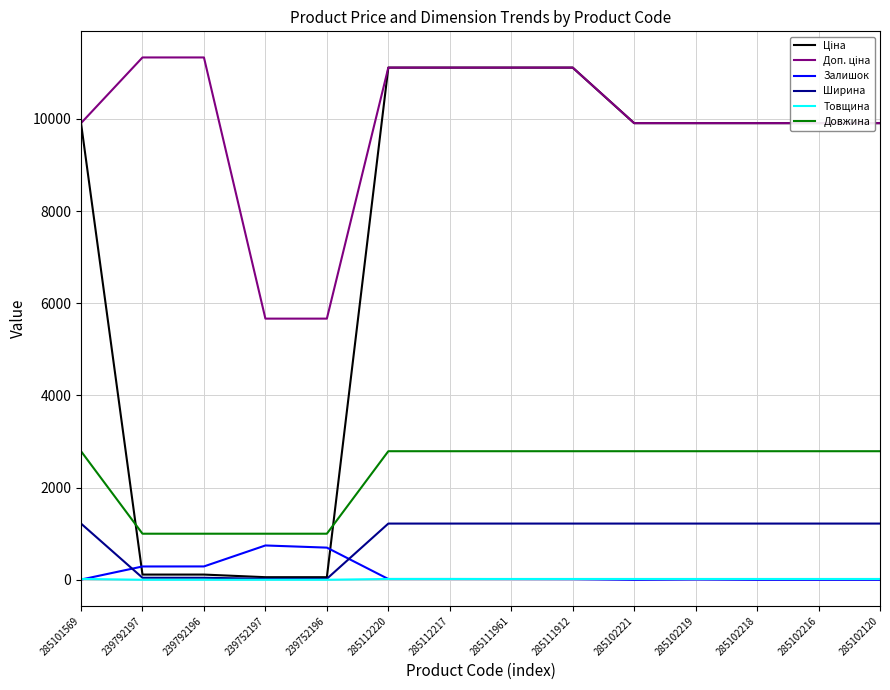

The Довжина series shows 2790.0 at 285102219. True or false?

True